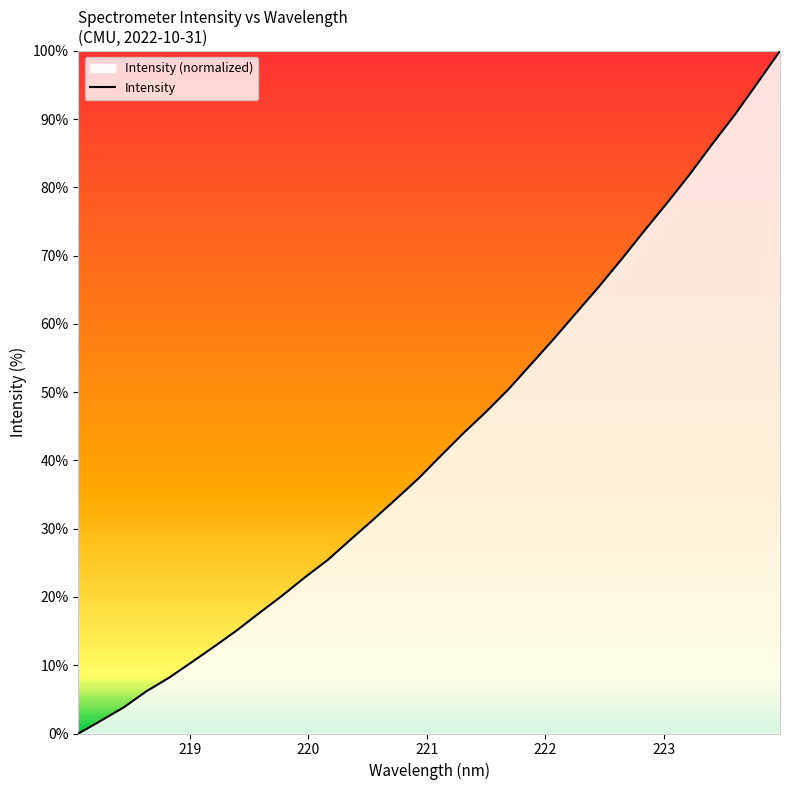

How many distinct data groups are displayed?

1